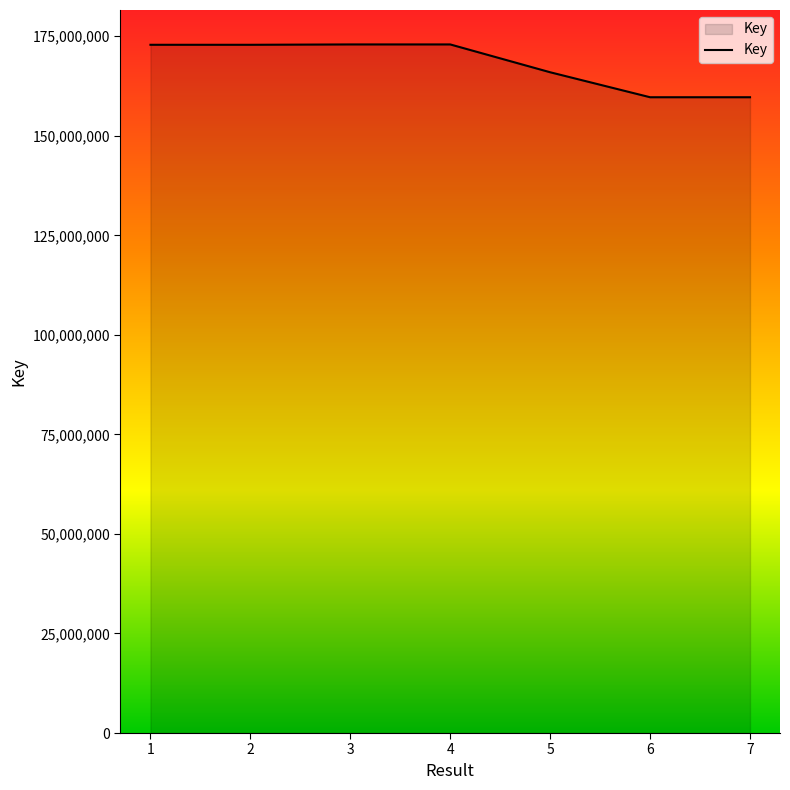

What is the difference between the second highest and second lowest values?

13263020